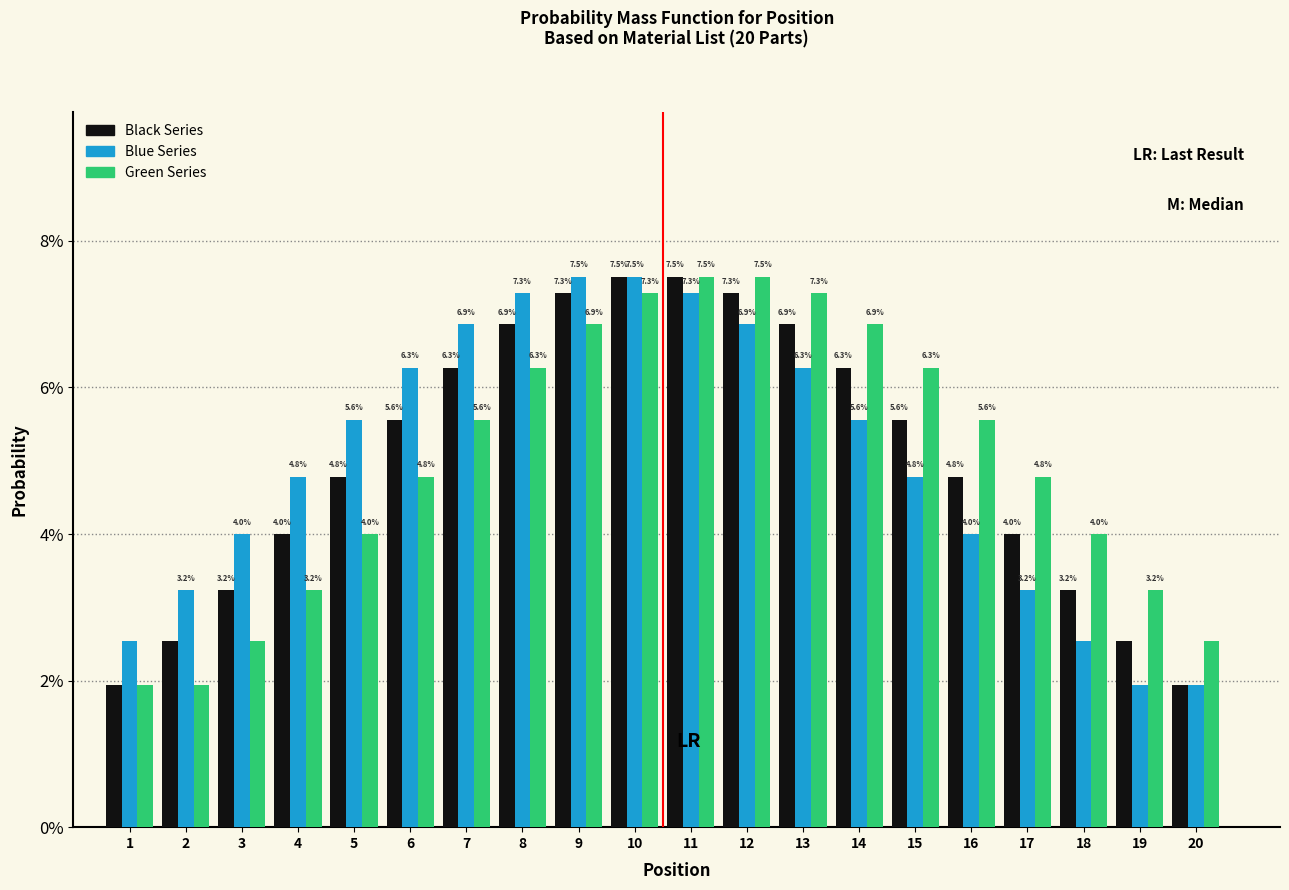

What is the approximate value of Blue Series at 3?

4.0